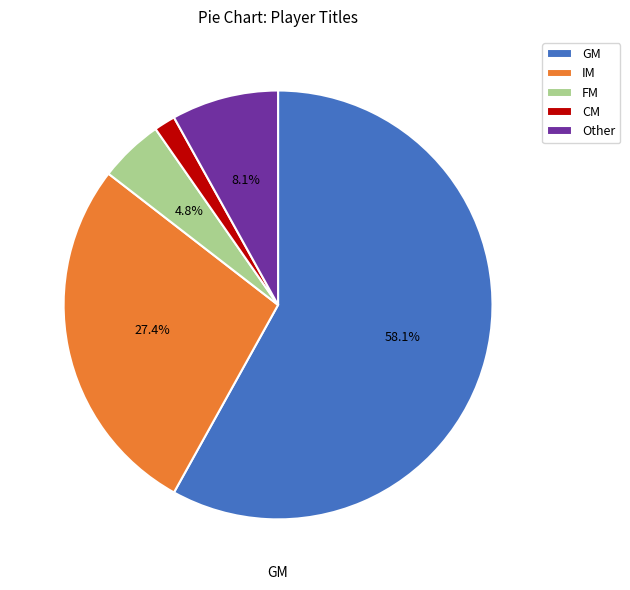

Combined, do GM and CM account for over 50%?

Yes